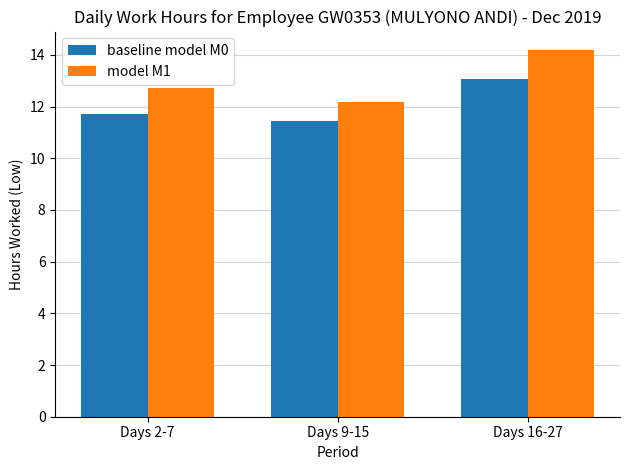

Which series has the largest total across all categories?

model M1